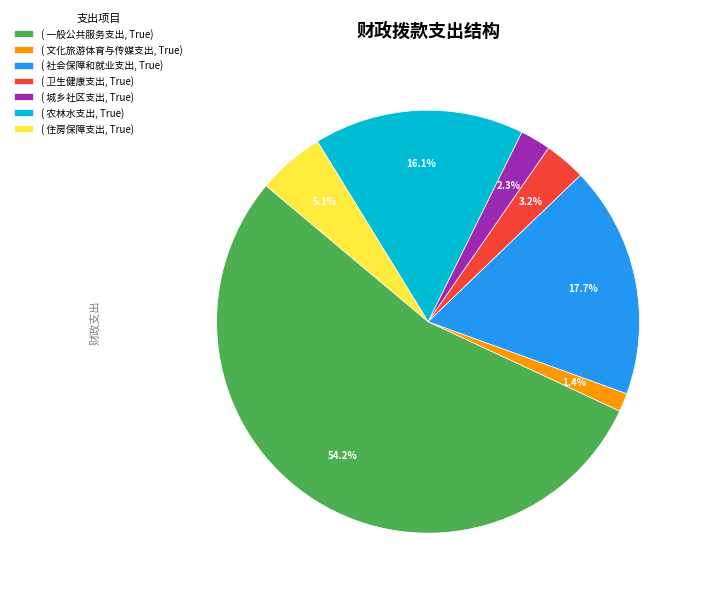

Which category has the smallest portion of the pie?

( 文化旅游体育与传媒支出, True)